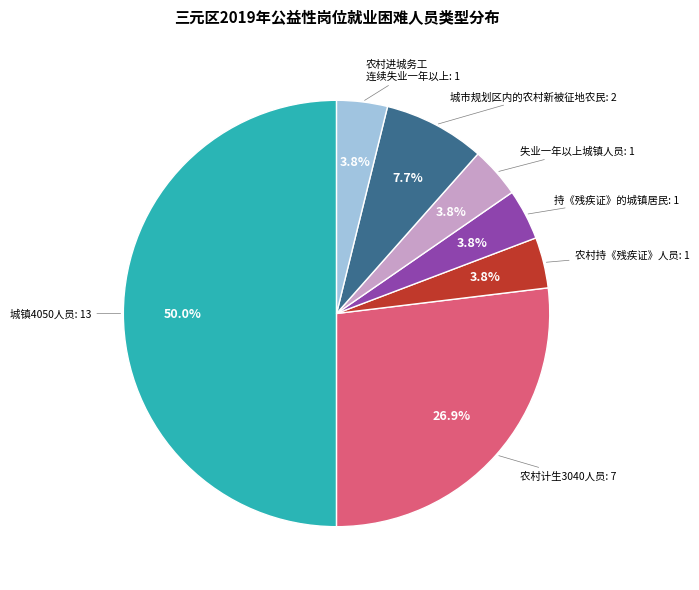

How many slices are in this pie chart?

7